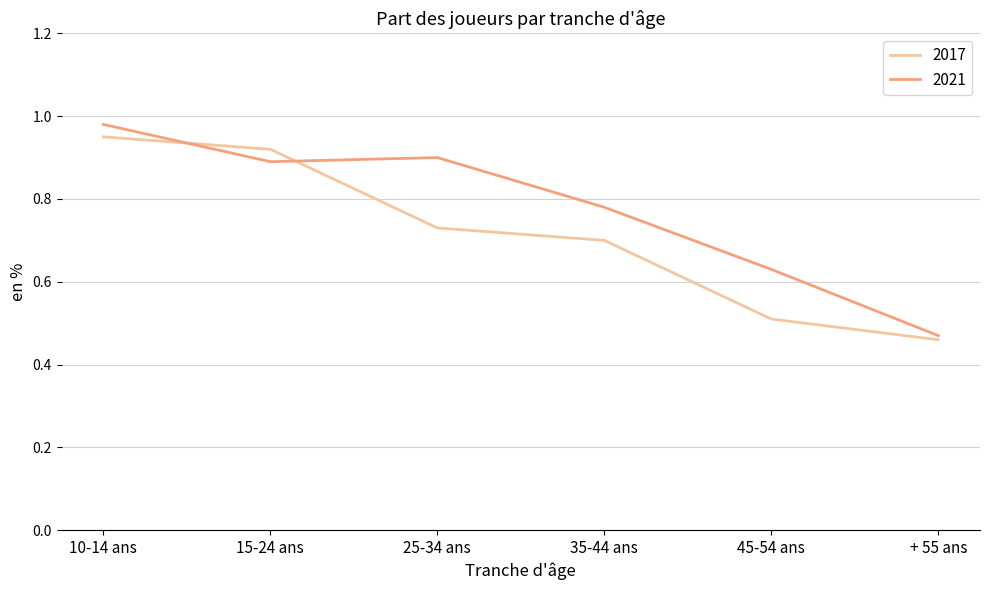

What is the sum of all 2017 values?

4.3